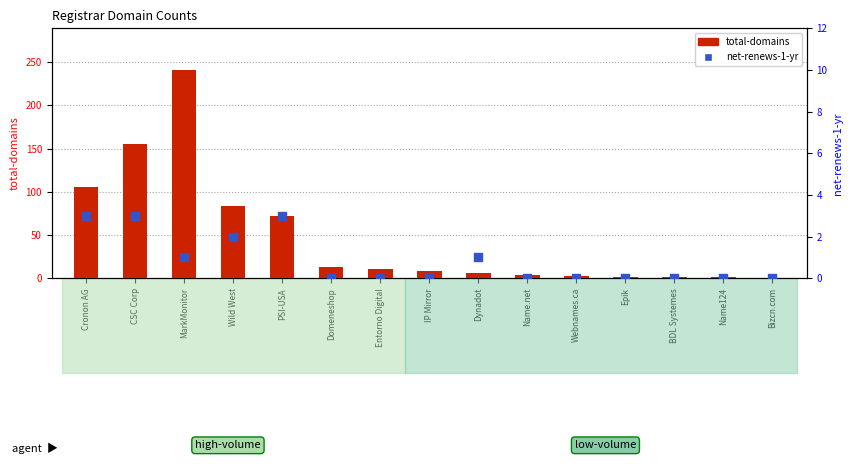

What are all the series names shown in the legend?

total-domains, net-renews-1-yr